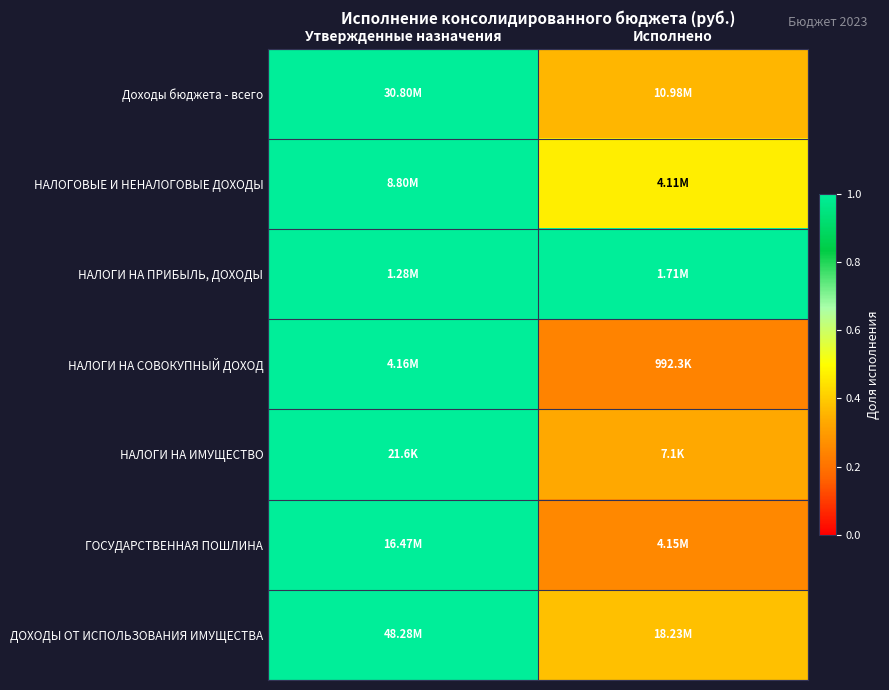

Which label corresponds to the largest value in the chart?

Исполнено